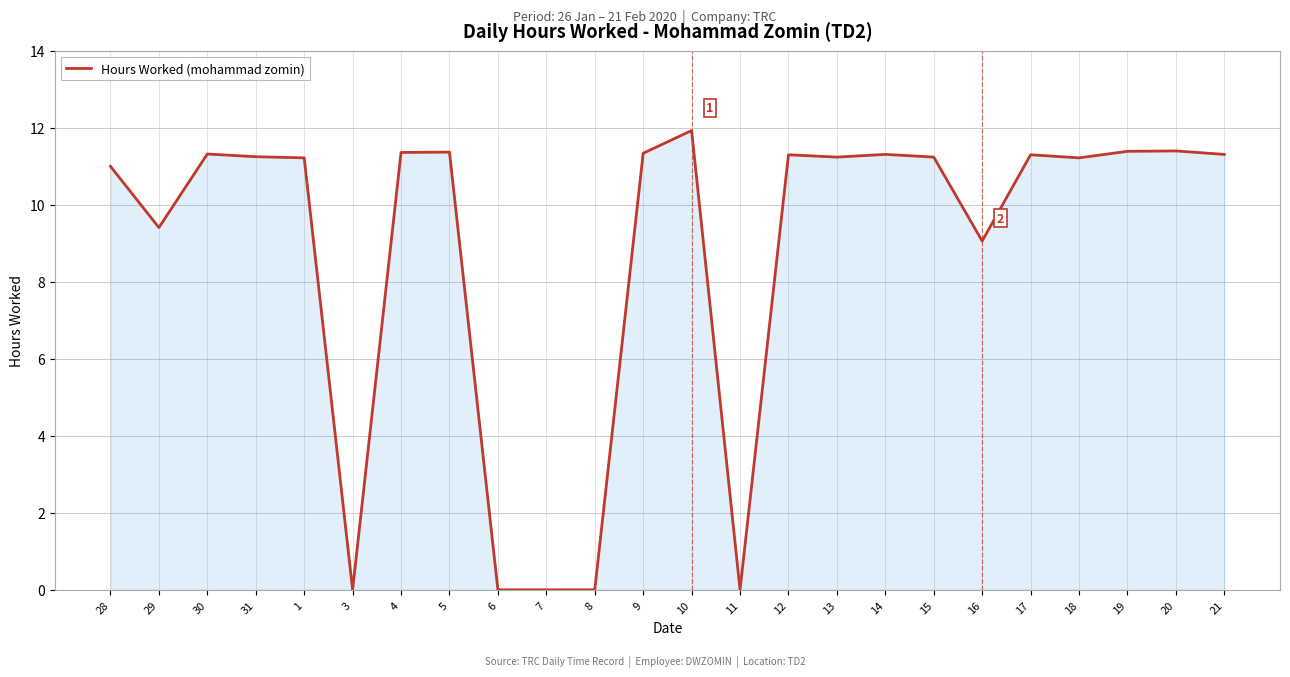

What is the change in value from 7 to 15?

+11.2